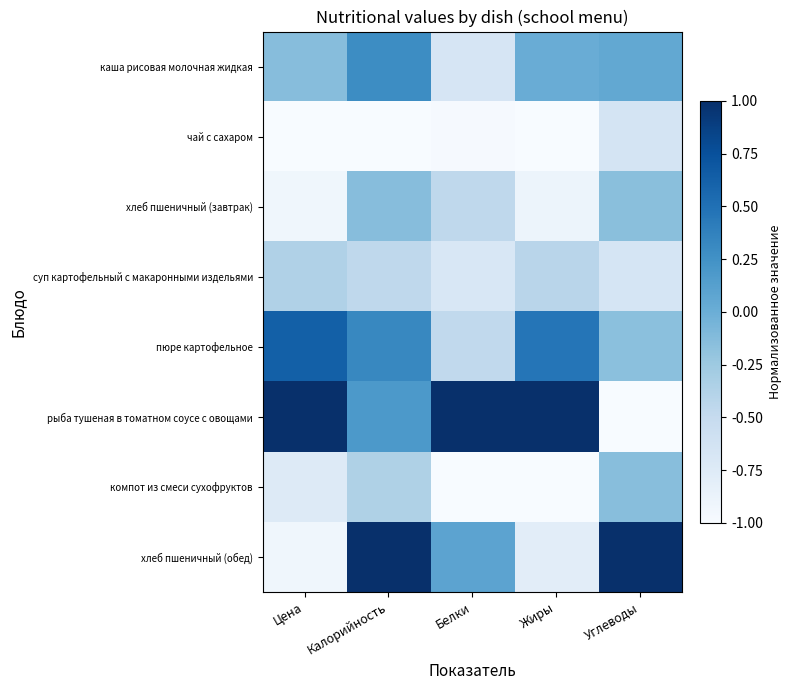

Reading left to right, what are all the values shown in this chart?

каша рисовая молочная жидкая: Цена=-0.1	Калорийность=0.3	Белки=-0.7	Жиры=0.0	Углеводы=0.1
чай с сахаром: Цена=-1.0	Калорийность=-1.0	Белки=-1.0	Жиры=-1.0	Углеводы=-0.6
хлеб пшеничный (завтрак): Цена=-0.9	Калорийность=-0.1	Белки=-0.5	Жиры=-0.9	Углеводы=-0.2
суп картофельный с макаронными издельями: Цена=-0.4	Калорийность=-0.5	Белки=-0.7	Жиры=-0.4	Углеводы=-0.7
пюре картофельное: Цена=0.6	Калорийность=0.3	Белки=-0.5	Жиры=0.5	Углеводы=-0.2
рыба тушеная в томатном соусе с овощами: Цена=1.0	Калорийность=0.2	Белки=1.0	Жиры=1.0	Углеводы=-1.0
компот из смеси сухофруктов: Цена=-0.7	Калорийность=-0.4	Белки=-1.0	Жиры=-1.0	Углеводы=-0.1
хлеб пшеничный (обед): Цена=-0.9	Калорийность=1.0	Белки=0.1	Жиры=-0.8	Углеводы=1.0